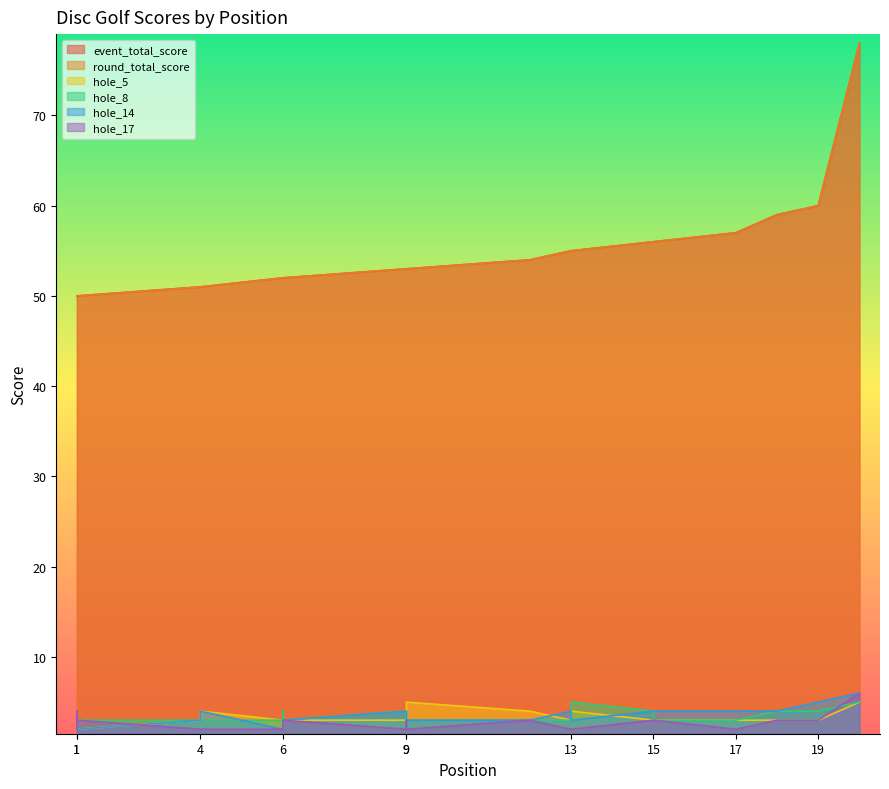

What is the difference between the second highest and minimum values in the hole_8 series?

3